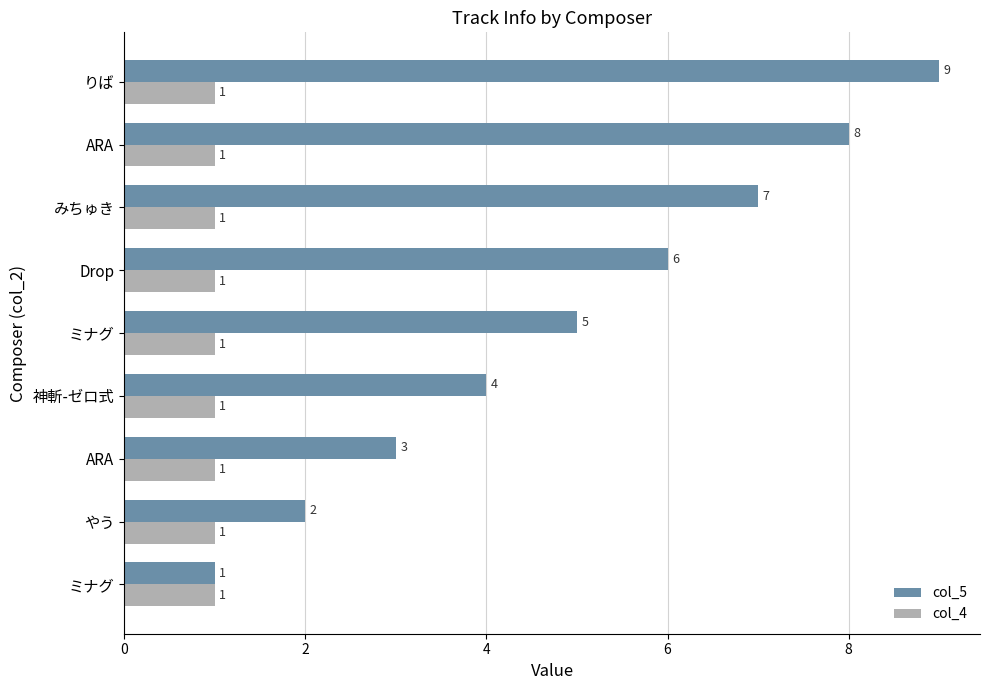

What are all the series names shown in the legend?

col_5, col_4